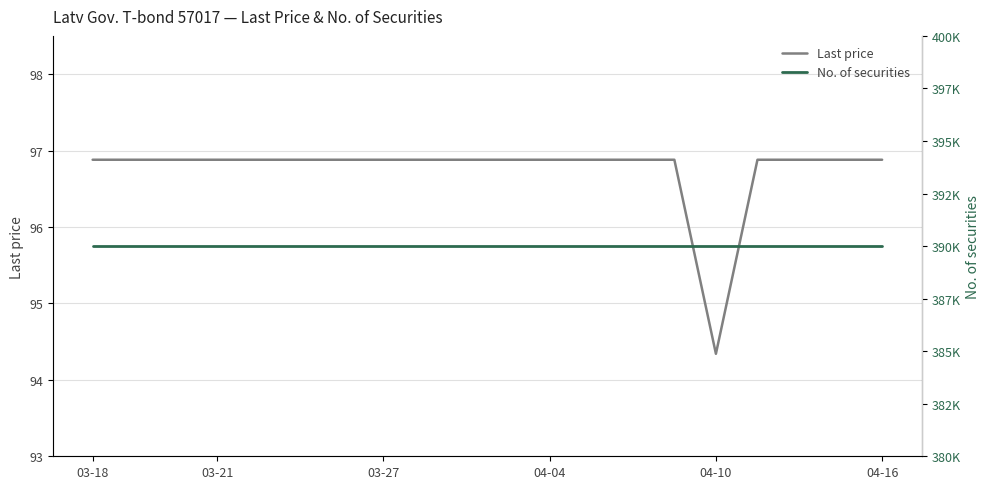

Rank the series by their maximum value, from lowest to highest.

Last price, No. of securities